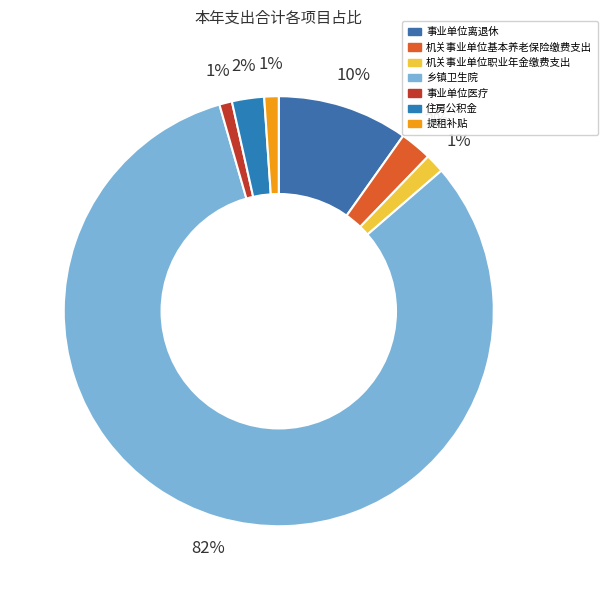

Rank the categories by value from highest to lowest.

乡镇卫生院, 事业单位离退休, 住房公积金, 机关事业单位基本养老保险缴费支出, 机关事业单位职业年金缴费支出, 提租补贴, 事业单位医疗